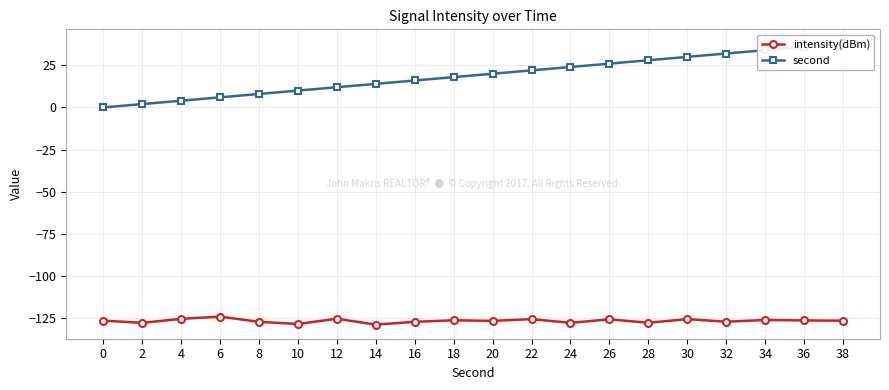

True or false: second has more than 1 points higher than both neighbors.

False